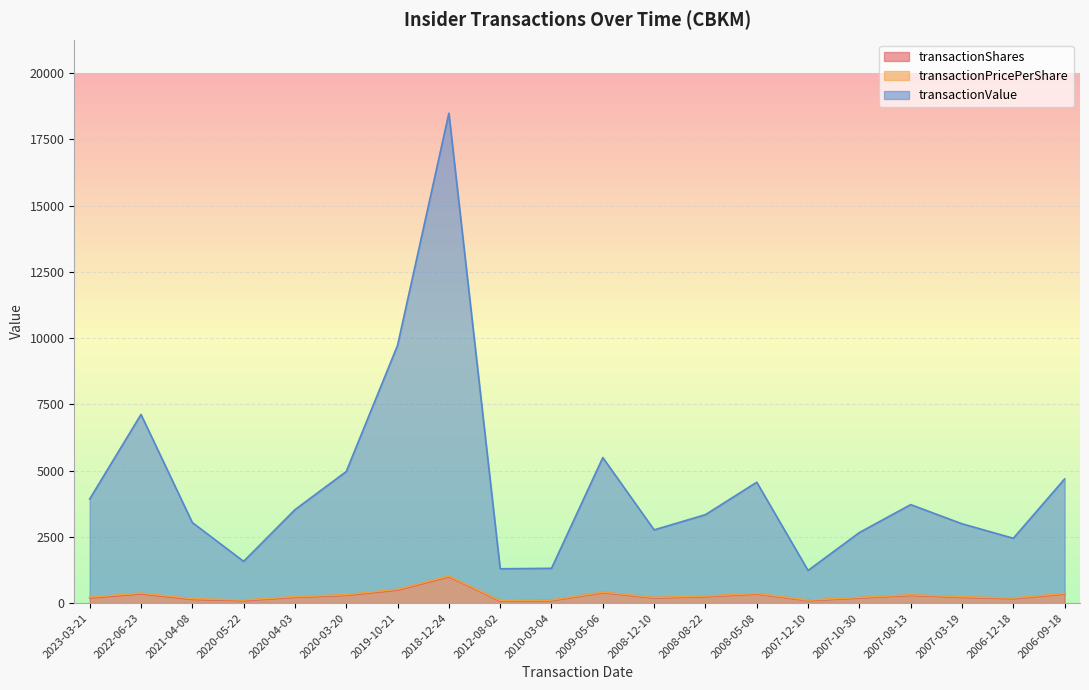

How many lines are shown in the chart?

3